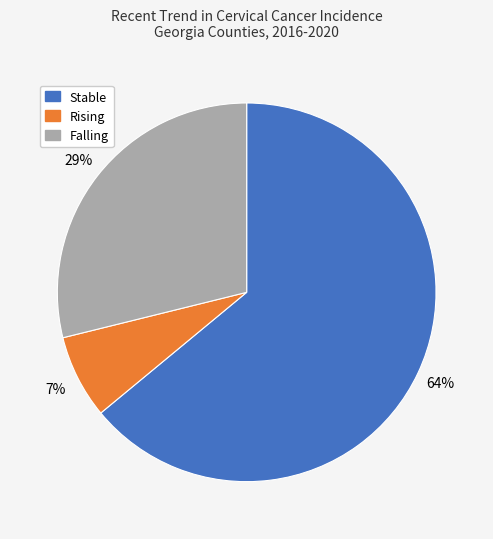

Count the number of slices in the pie.

3